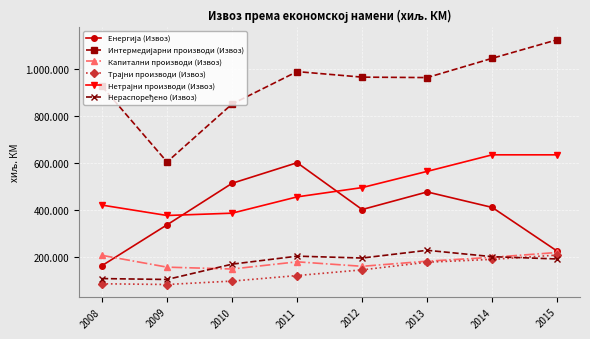

Does the chart have visible grid lines?

Yes